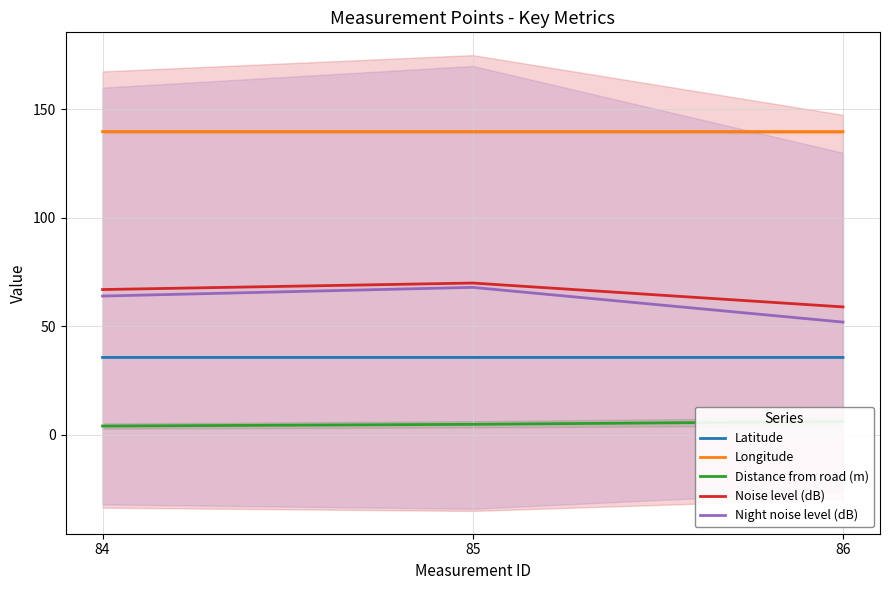

How many values in the Night noise level (dB) series exceed 64?

1